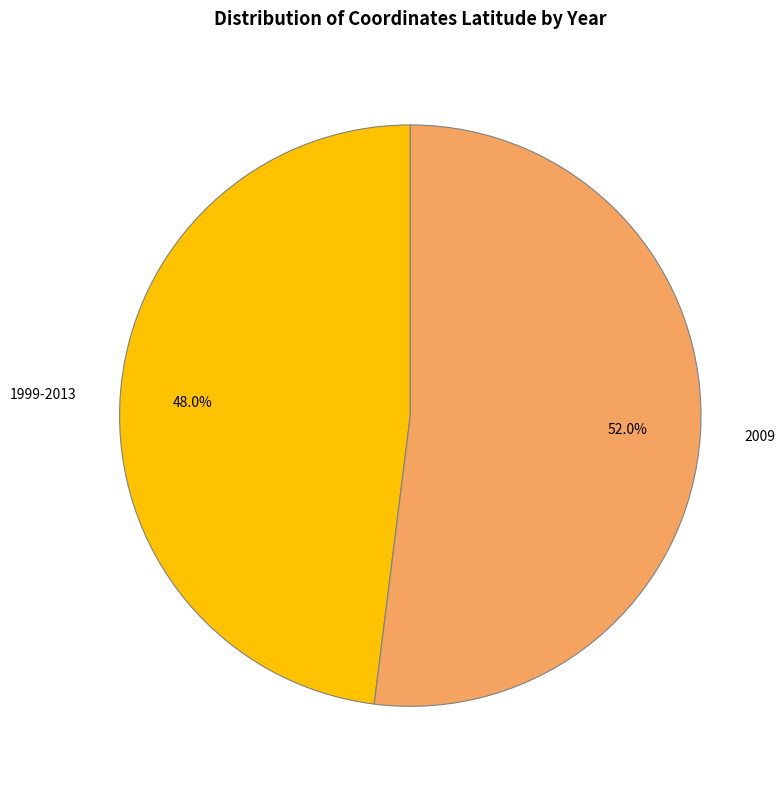

Count the number of slices in the pie.

2